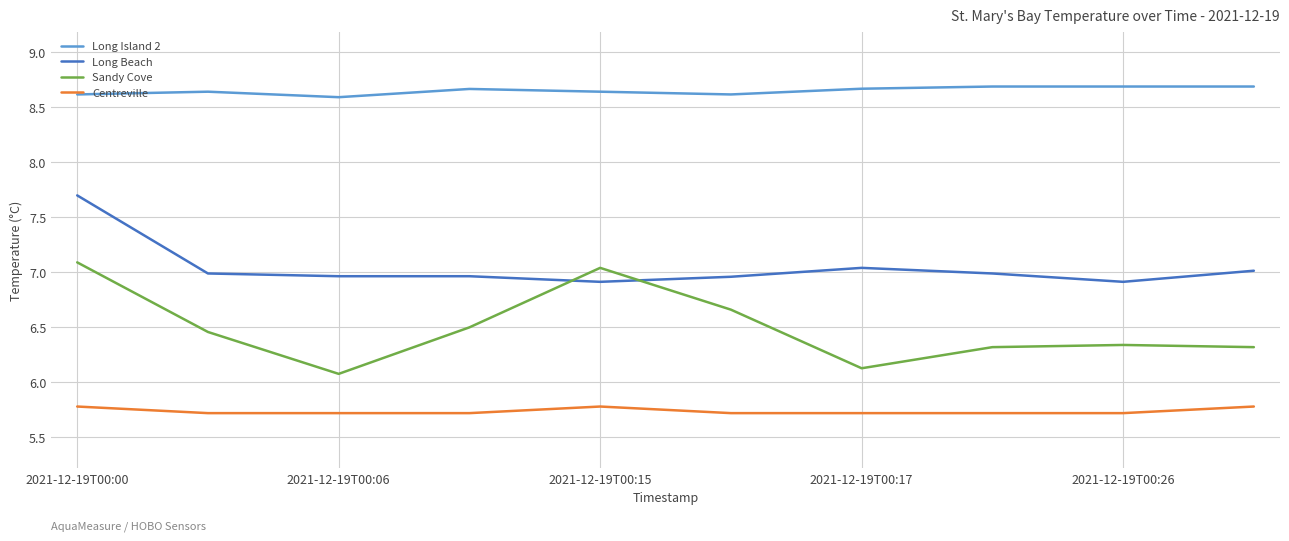

Which series has the largest total across all categories?

Long Island 2